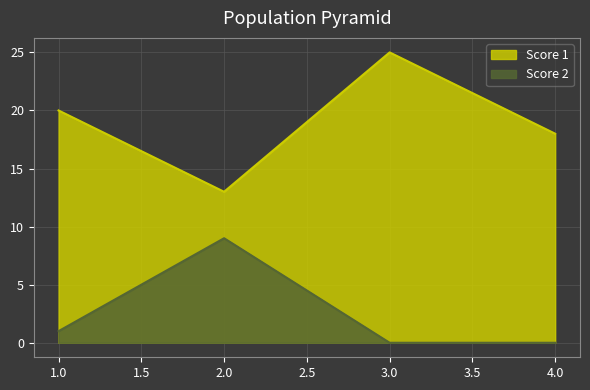

True or false: Score 1 and Score 2 intersect in this chart.

False